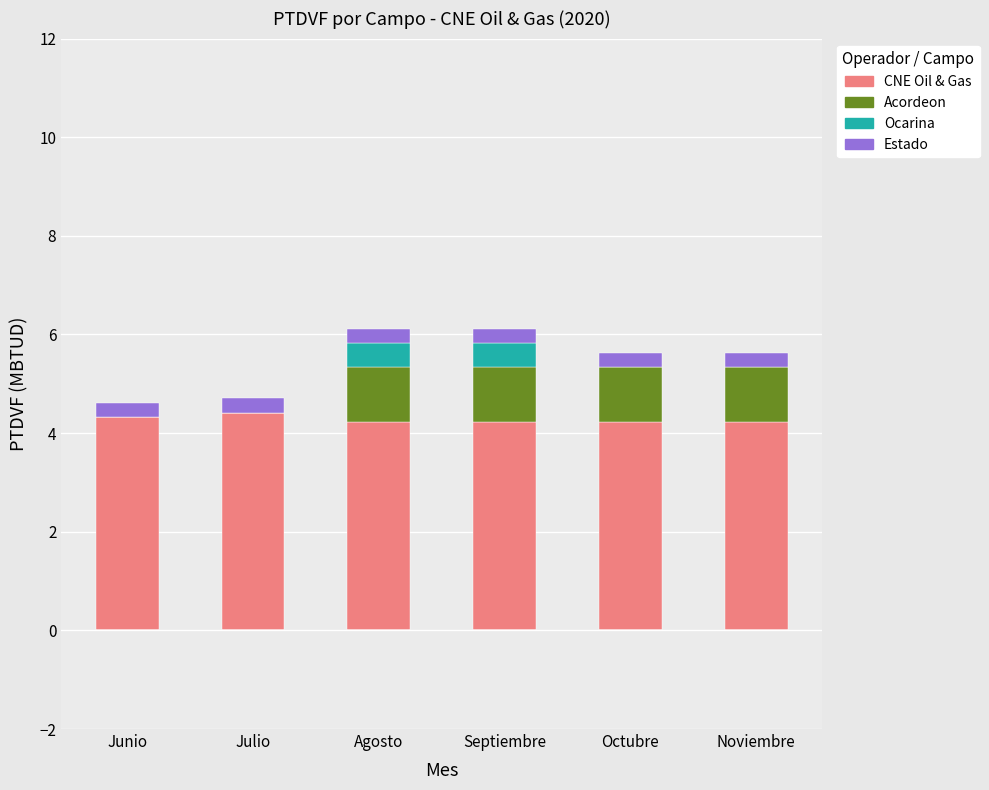

What is the highest value of the CNE Oil & Gas series?

4.4